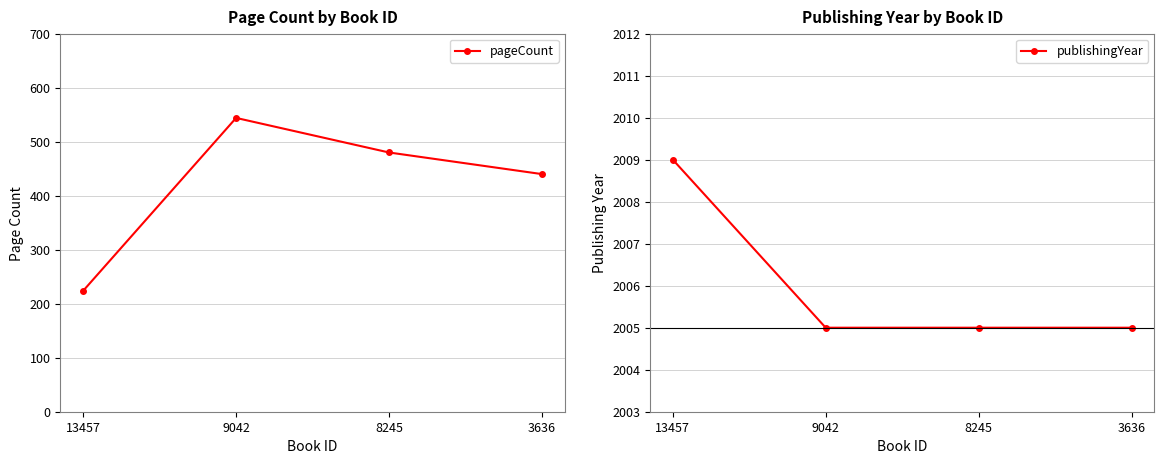

Count the number of categories in the chart.

4